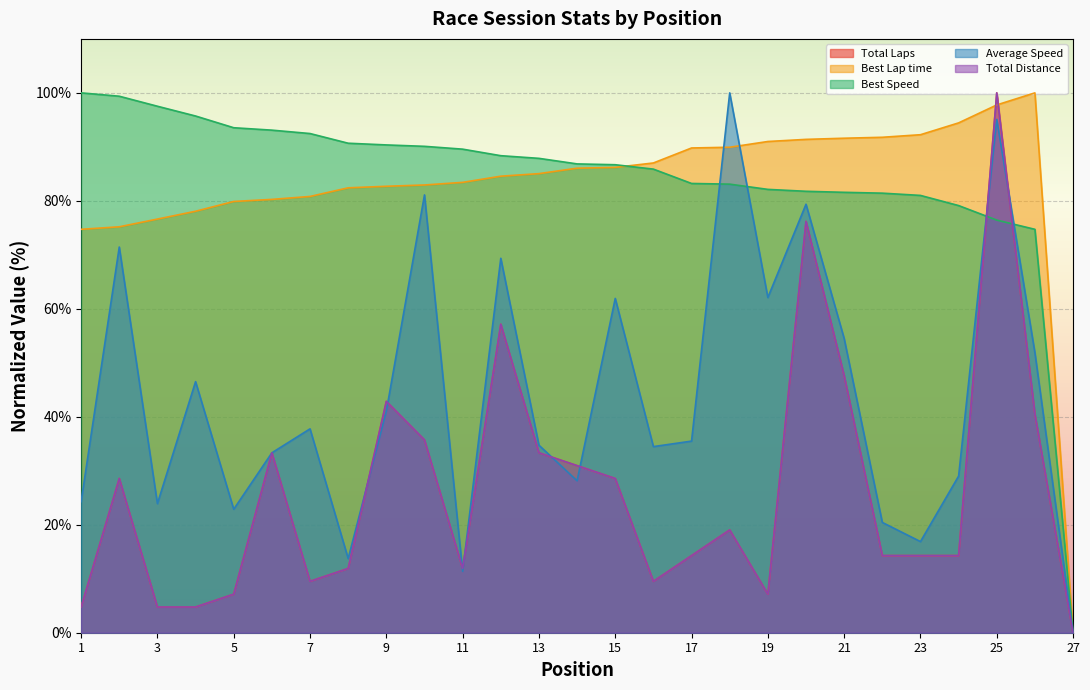

True or false: Best Speed has more than 0 points higher than both neighbors.

False